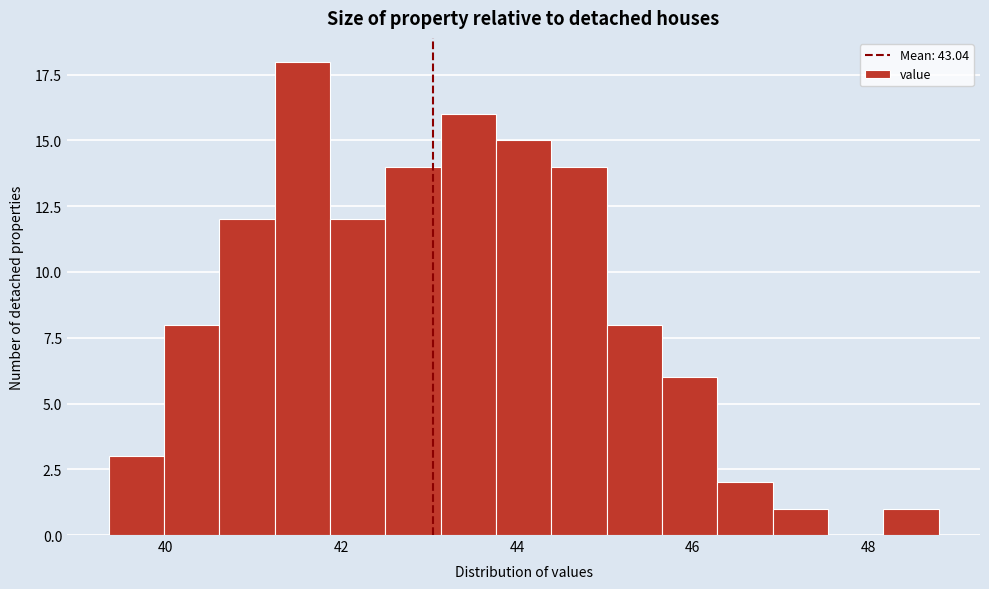

Read against the x-axis, roughly where is the centre of the tallest bar?

41.6